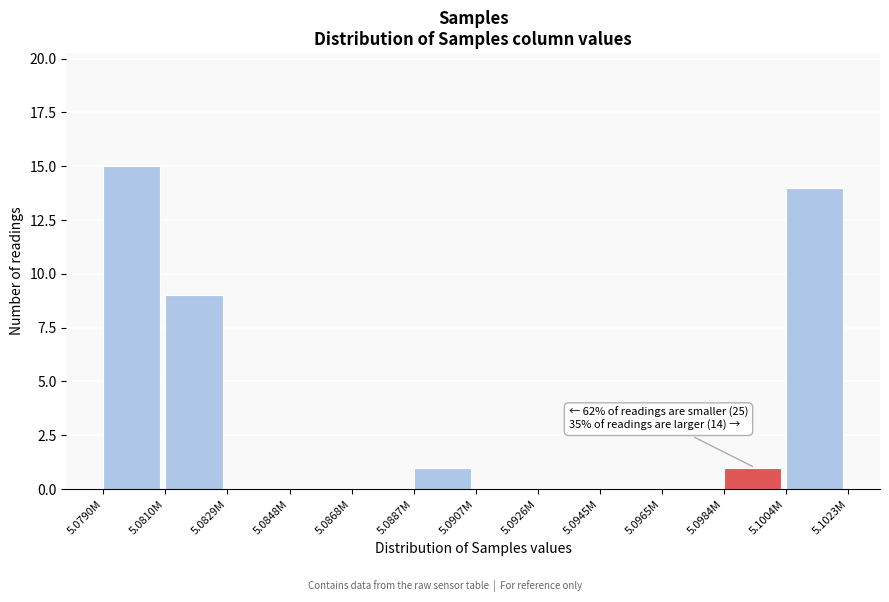

Reading left to right, extract all data points from this chart.

5.0790M=15	5.0810M=9	5.0829M=0	5.0848M=0	5.0868M=0	5.0887M=1	5.0907M=0	5.0926M=0	5.0945M=0	5.0965M=0	5.0984M=1	5.1004M=14